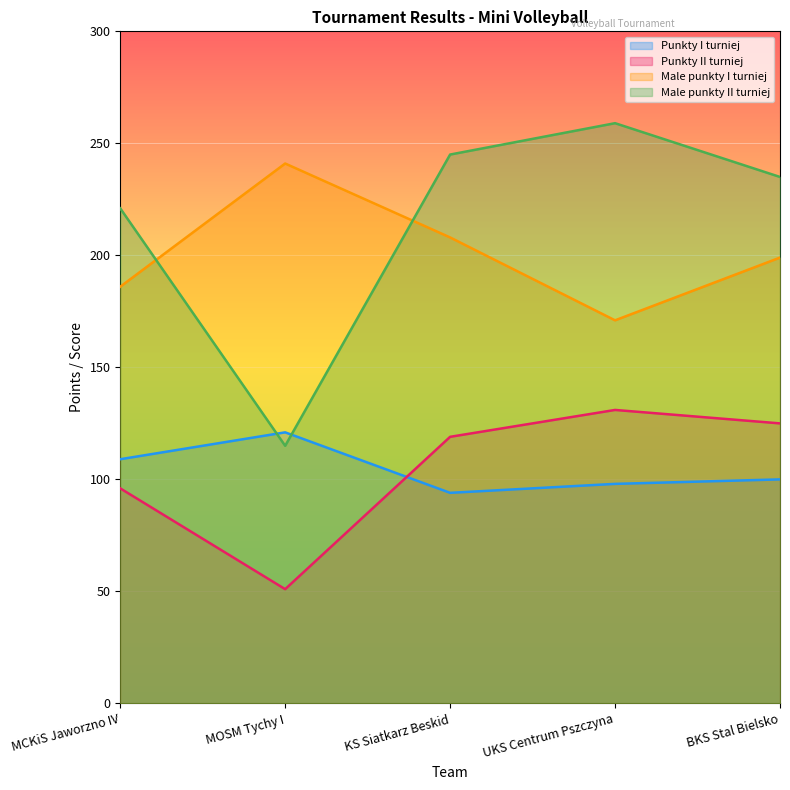

List the labels in order of Male punkty II turniej value, smallest first.

MOSM Tychy I, MCKiS Jaworzno IV, BKS Stal Bielsko, KS Siatkarz Beskid, UKS Centrum Pszczyna